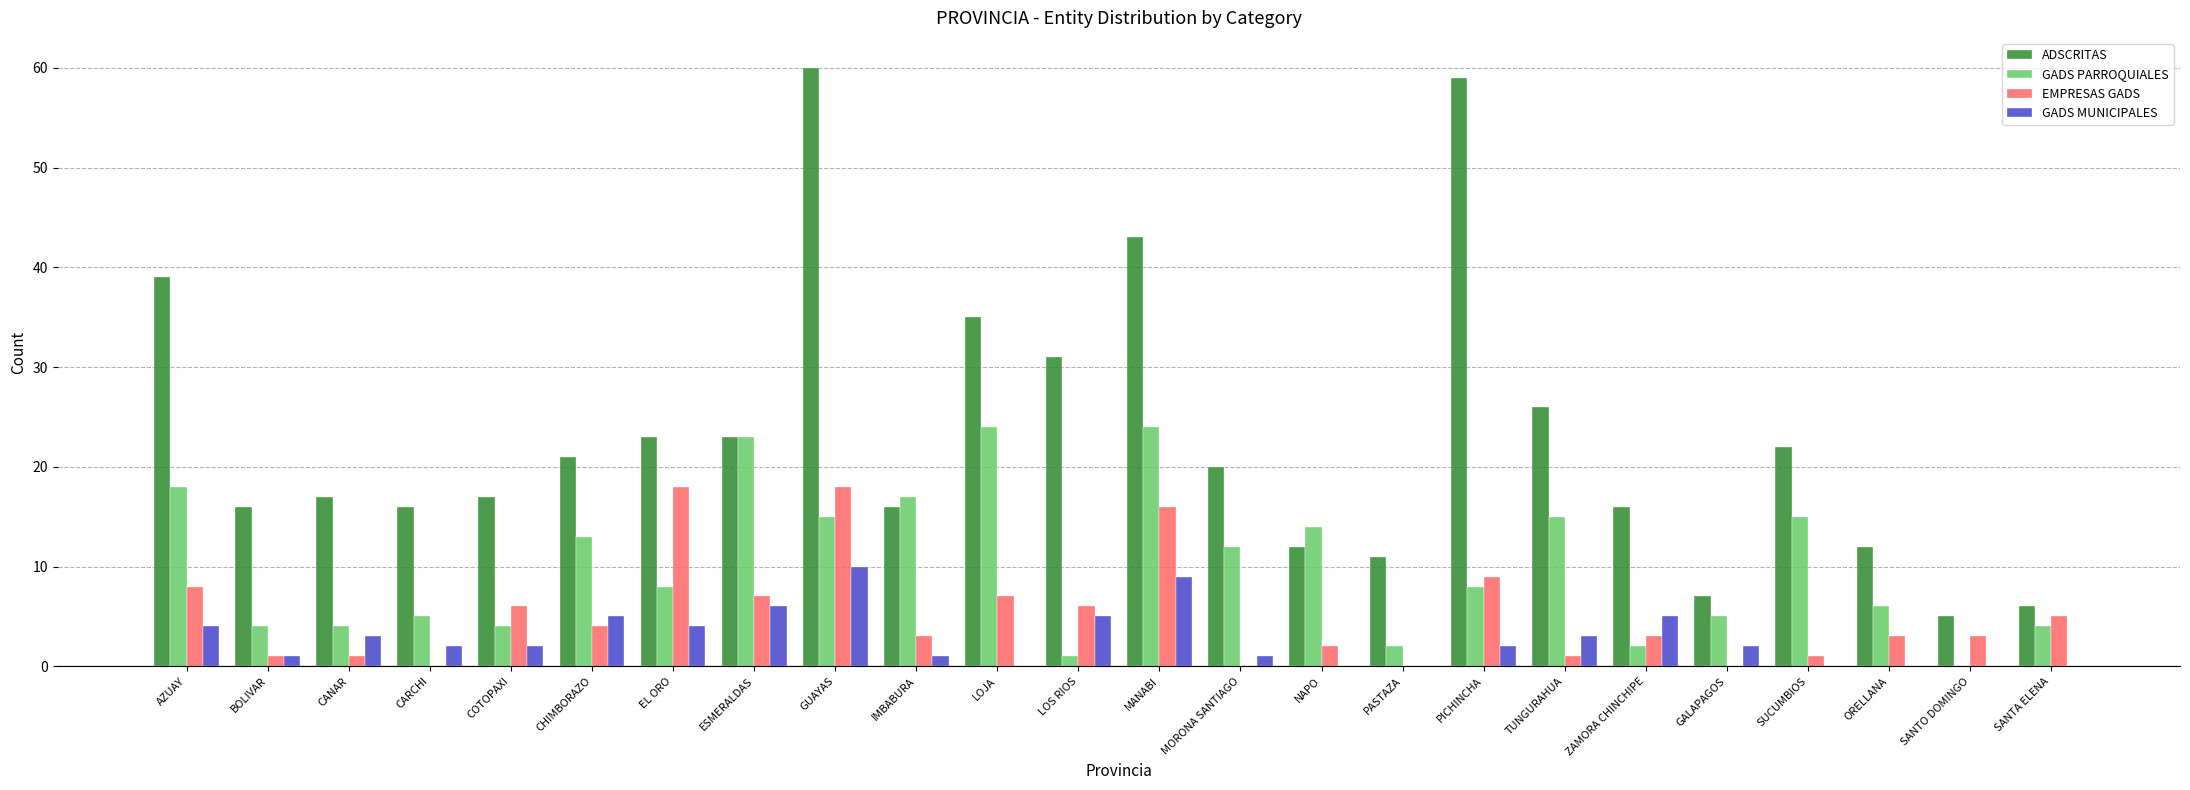

Are the bars grouped side by side (vs. stacked)?

Yes